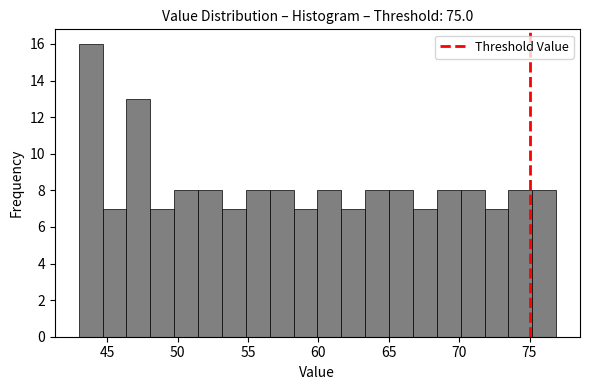

Around what value on the x-axis is the tallest bar? Give the approximate position of its centre, as read against the axis.

44.0